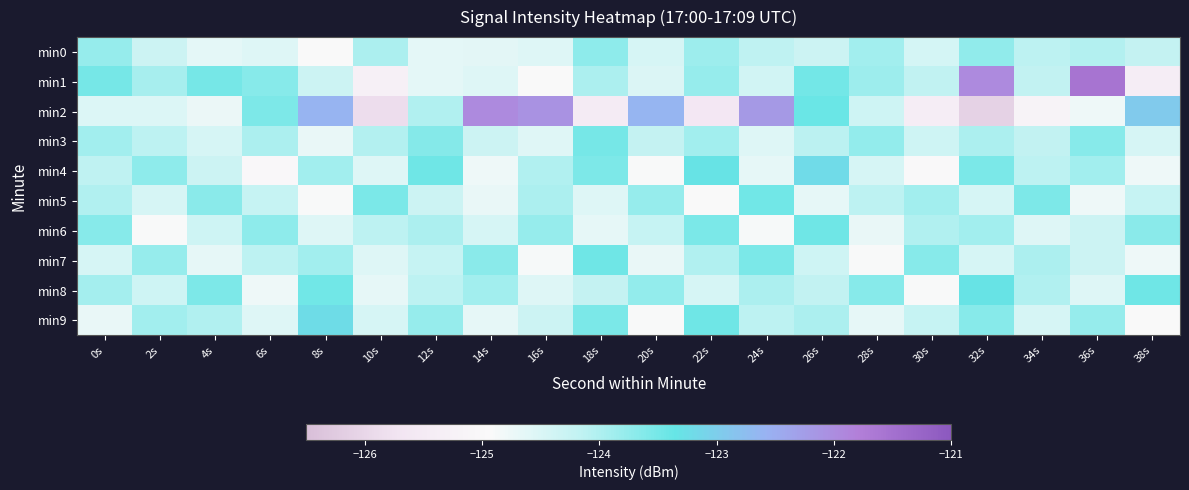

Which category has the lowest value across all series?

32s